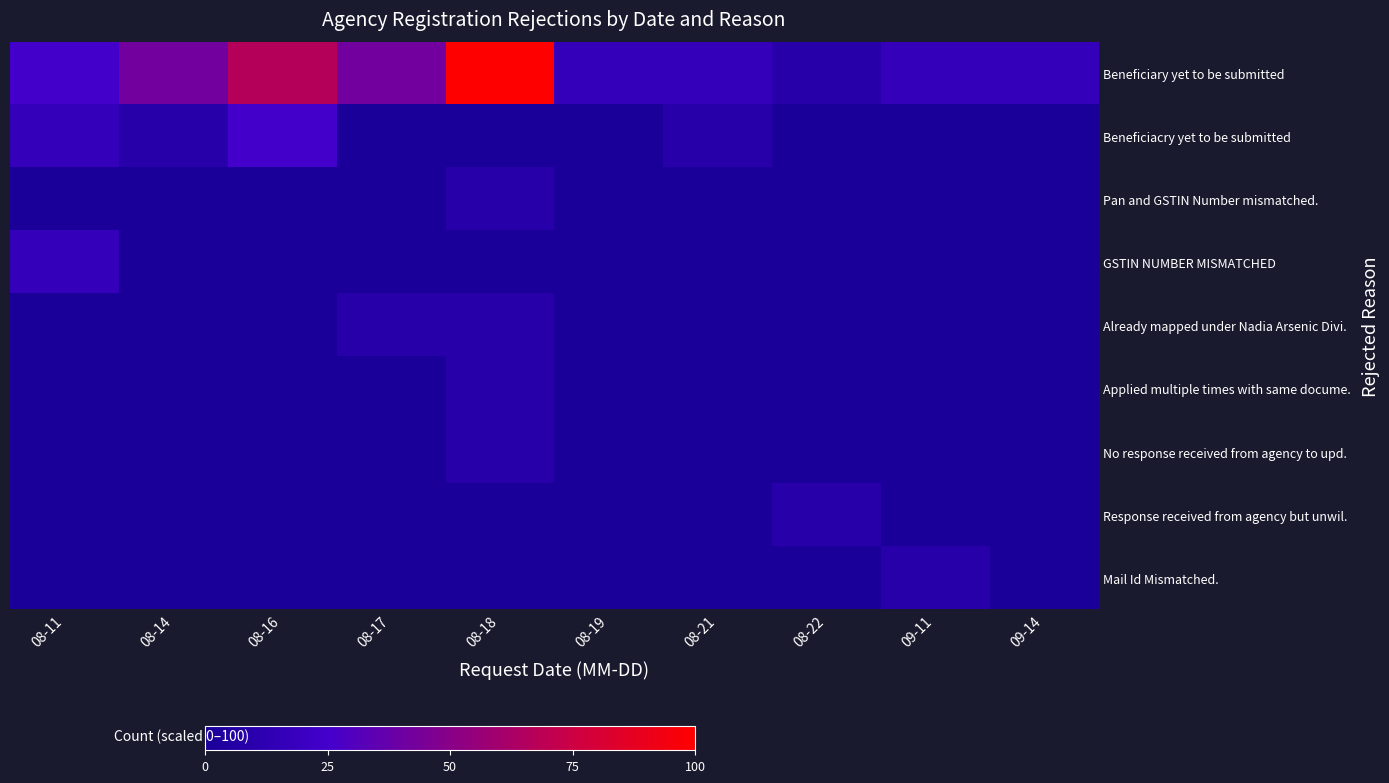

Which has a higher value, 08-17 or 08-22?

08-17